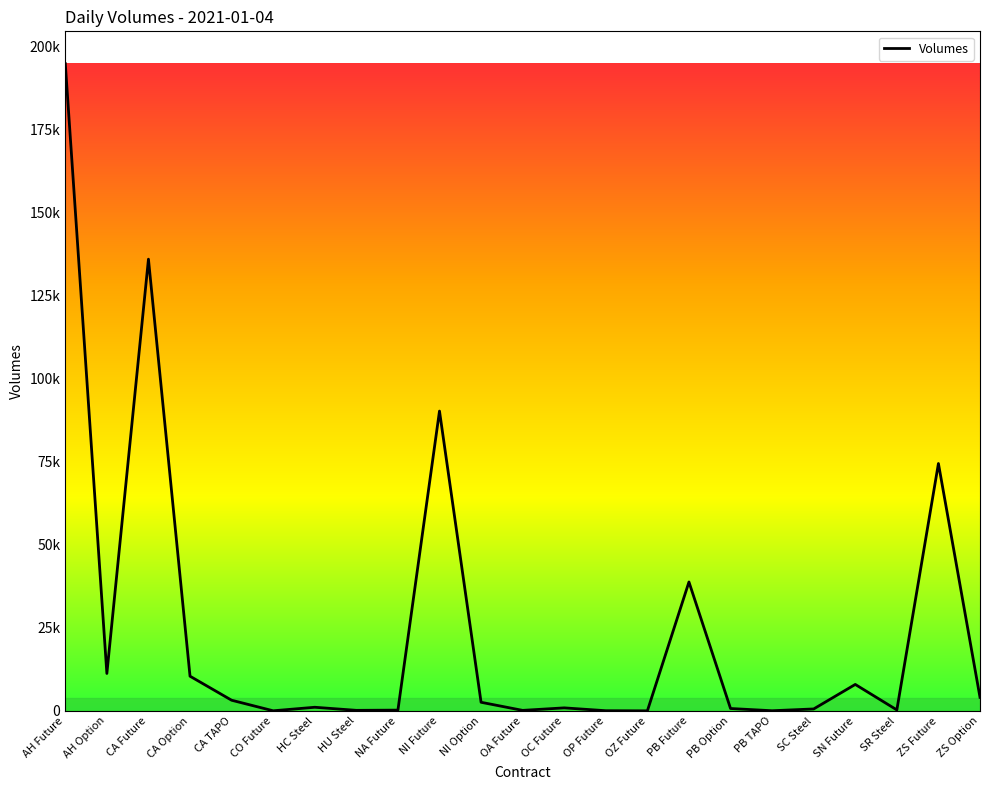

True or false: the data shows 135972 at CA Future.

True